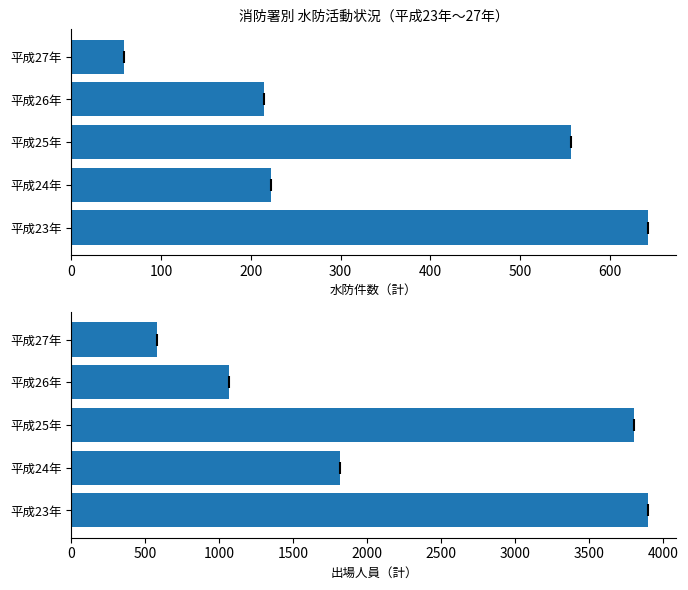

What is the difference between the maximum and second lowest values in the 出場人員（計） series?

2830